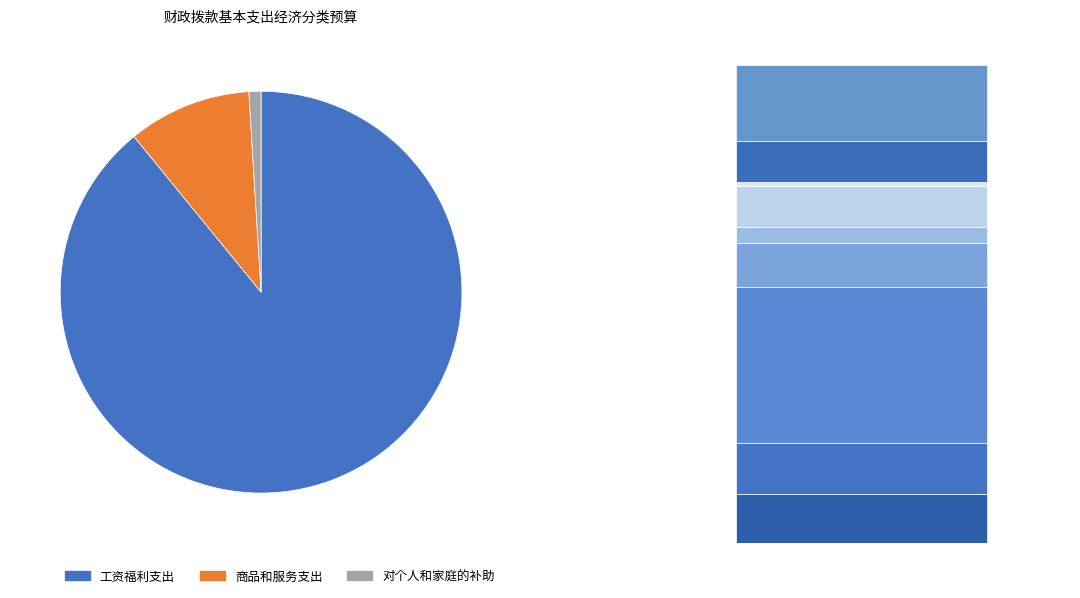

Is the sum of 对个人和家庭的补助 and 工资福利支出 greater than half?

Yes